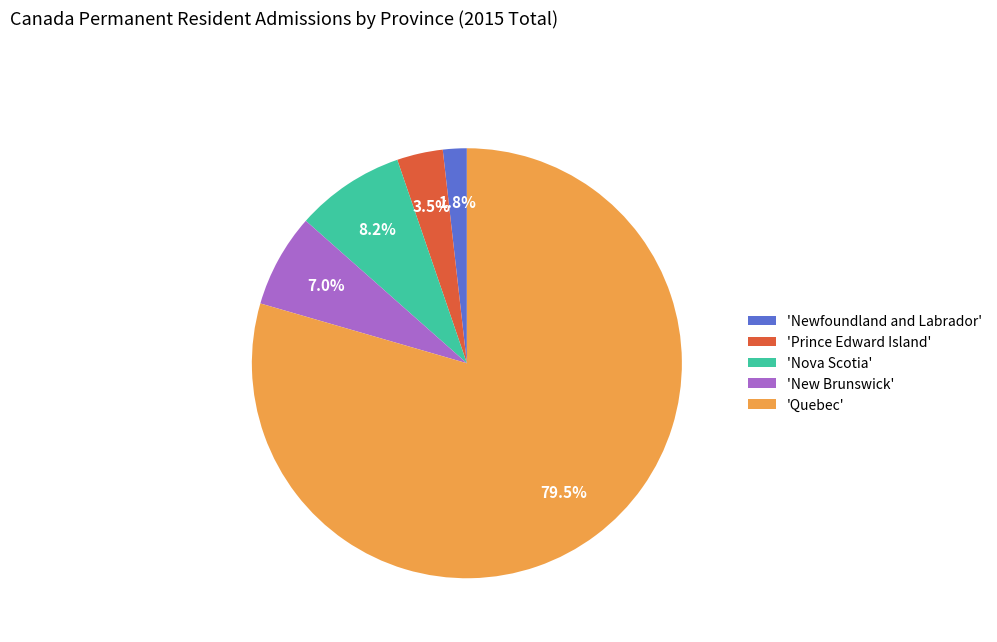

Count the number of slices in the pie.

5